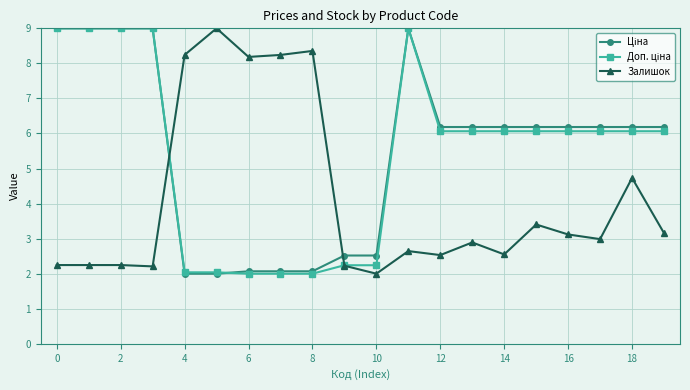

How many lines are shown in the chart?

3